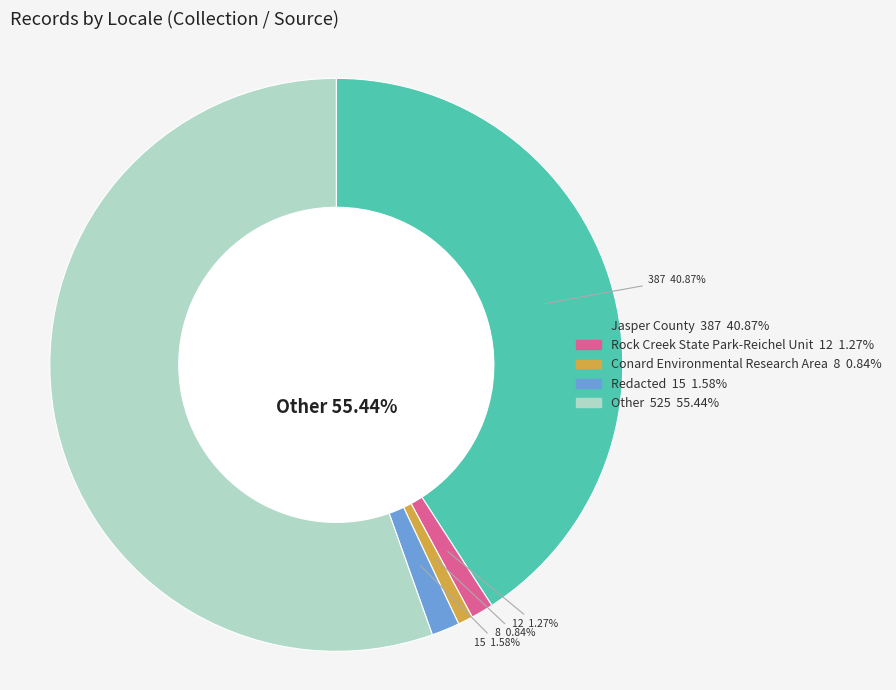

Is there any slice that represents more than half of the pie?

Yes